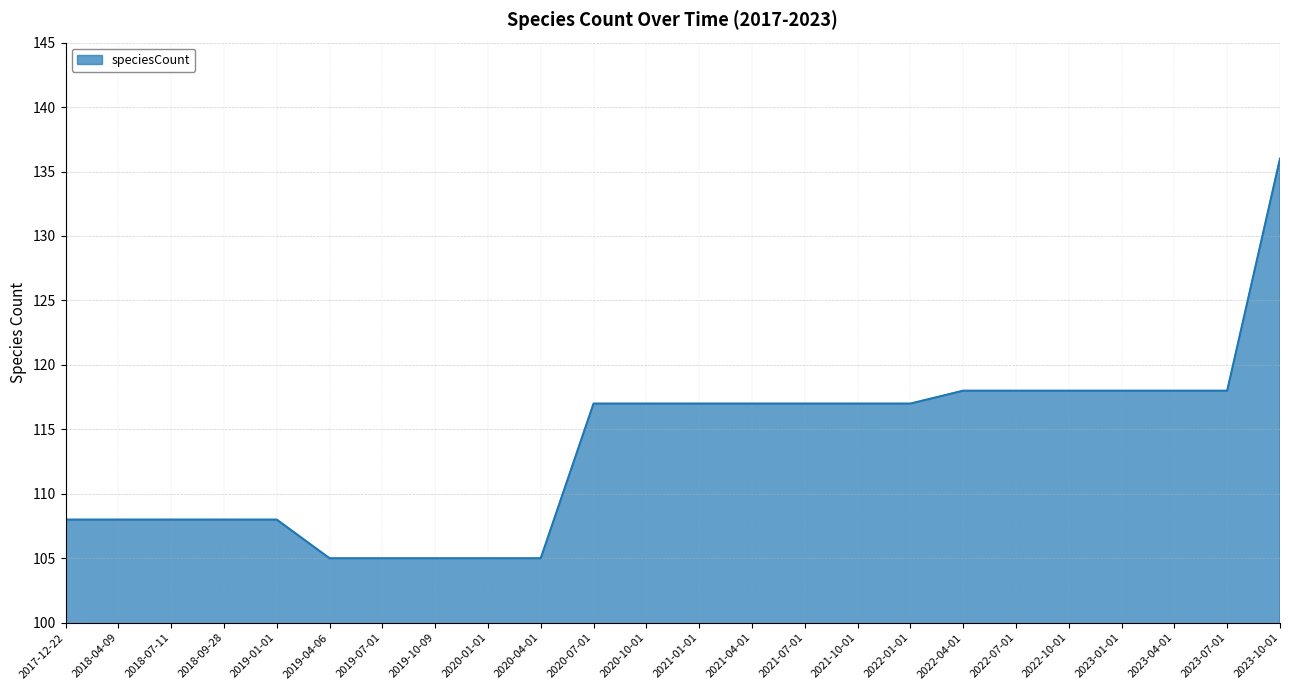

What value does the data have at 2021-04-01?

117